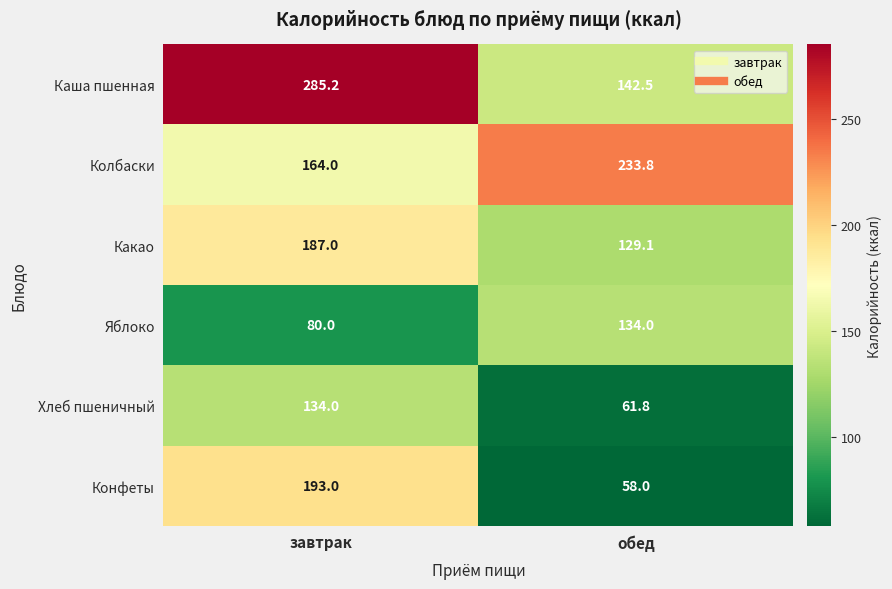

What is the spread (max minus min) of values at обед?

175.8